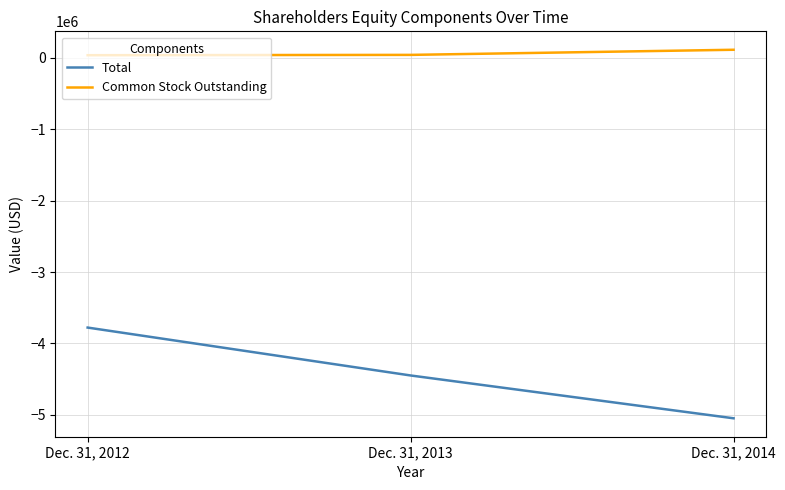

What is the average value of the Common Stock Outstanding series?

61611